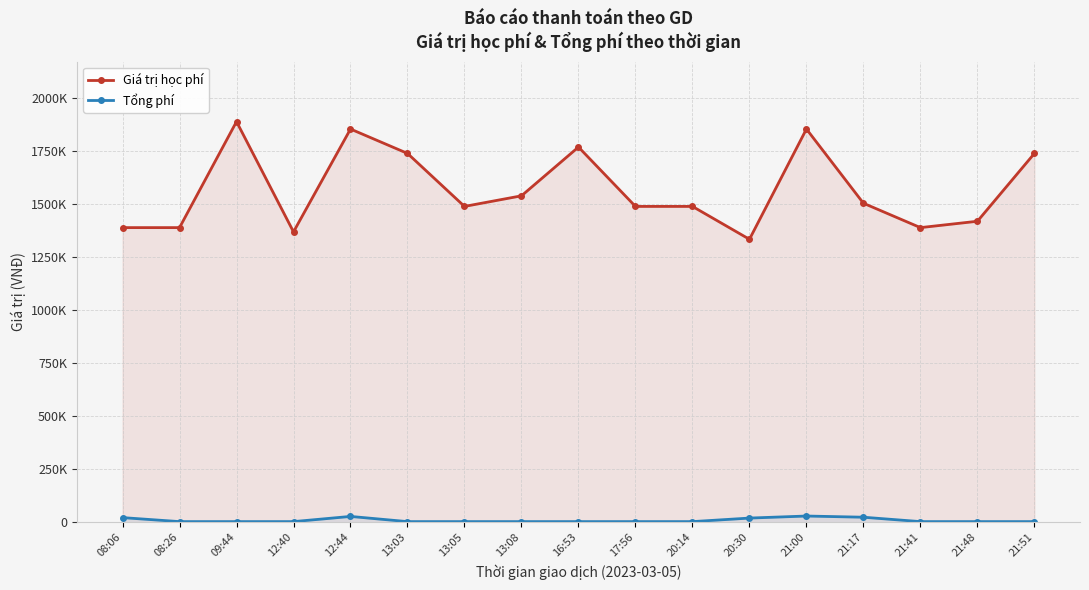

At which category does Tổng phí reach its first local peak?

12:44